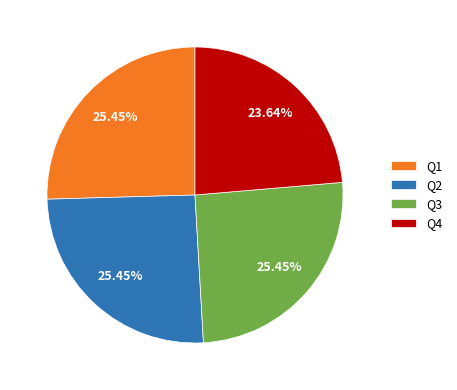

Is Q1 the majority of the pie?

No